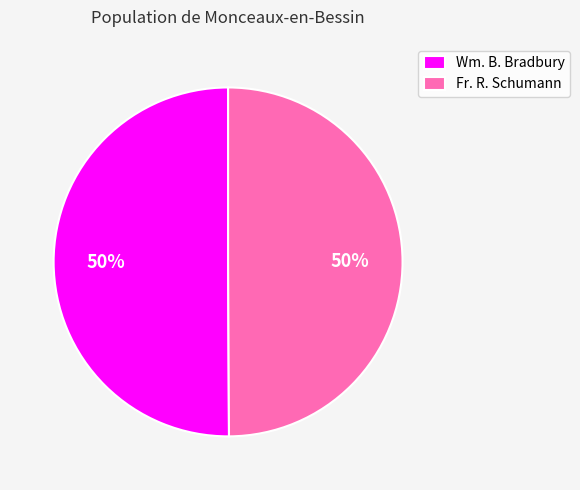

What percentage is the Wm. B. Bradbury slice, to the nearest percent?

50%